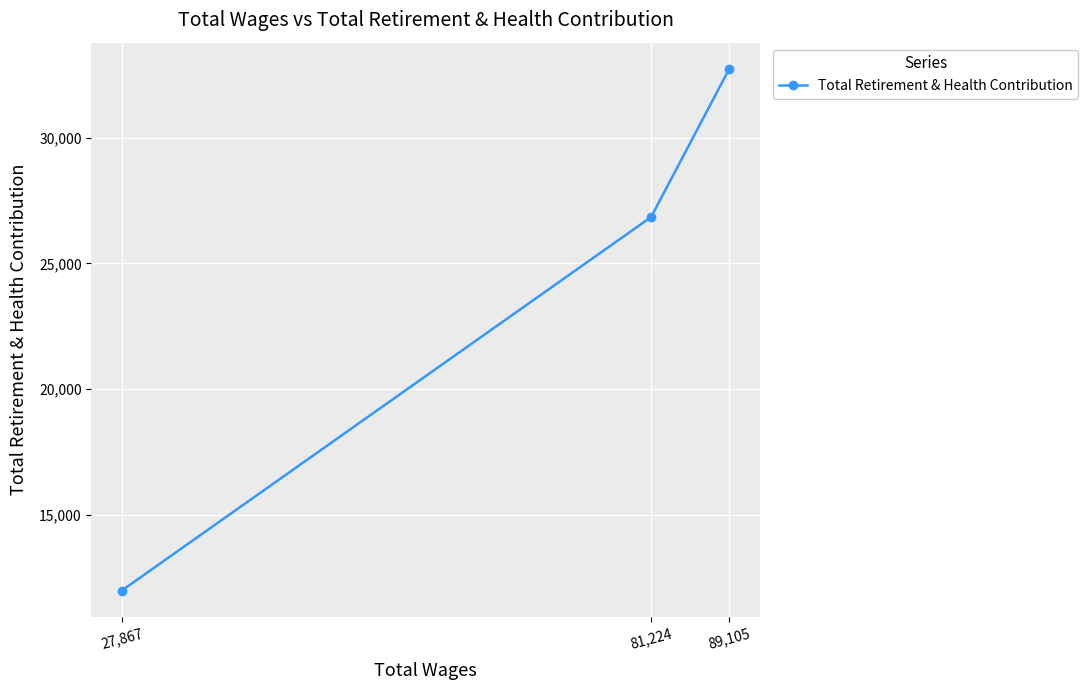

How many lines are shown in the chart?

1